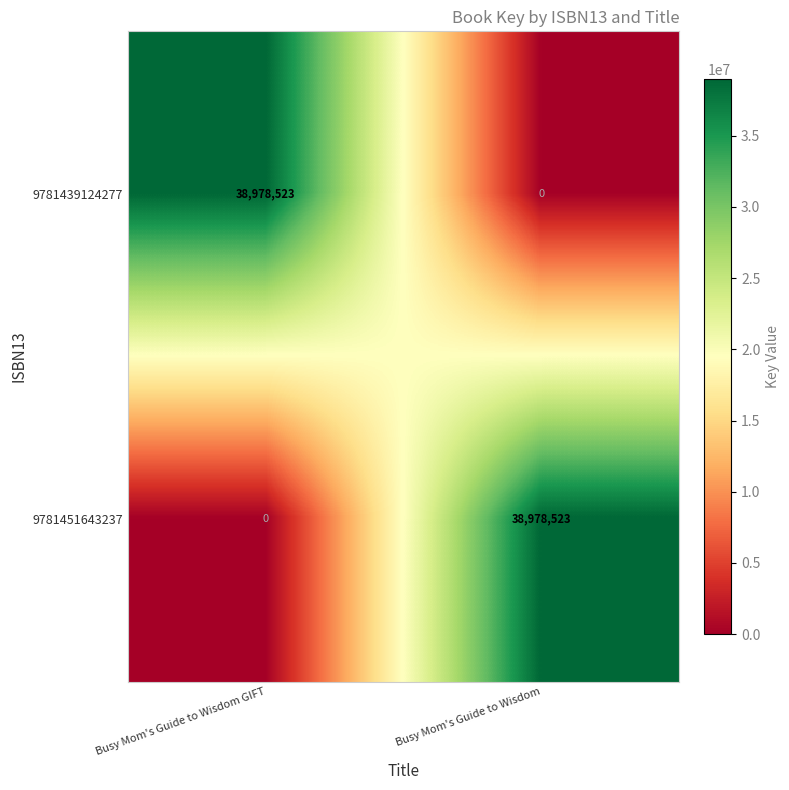

Reading right to left, list all the values displayed in this chart.

9781439124277: Busy Mom's Guide to Wisdom=0	Busy Mom's Guide to Wisdom GIFT=38978523
9781451643237: Busy Mom's Guide to Wisdom=38978523	Busy Mom's Guide to Wisdom GIFT=0